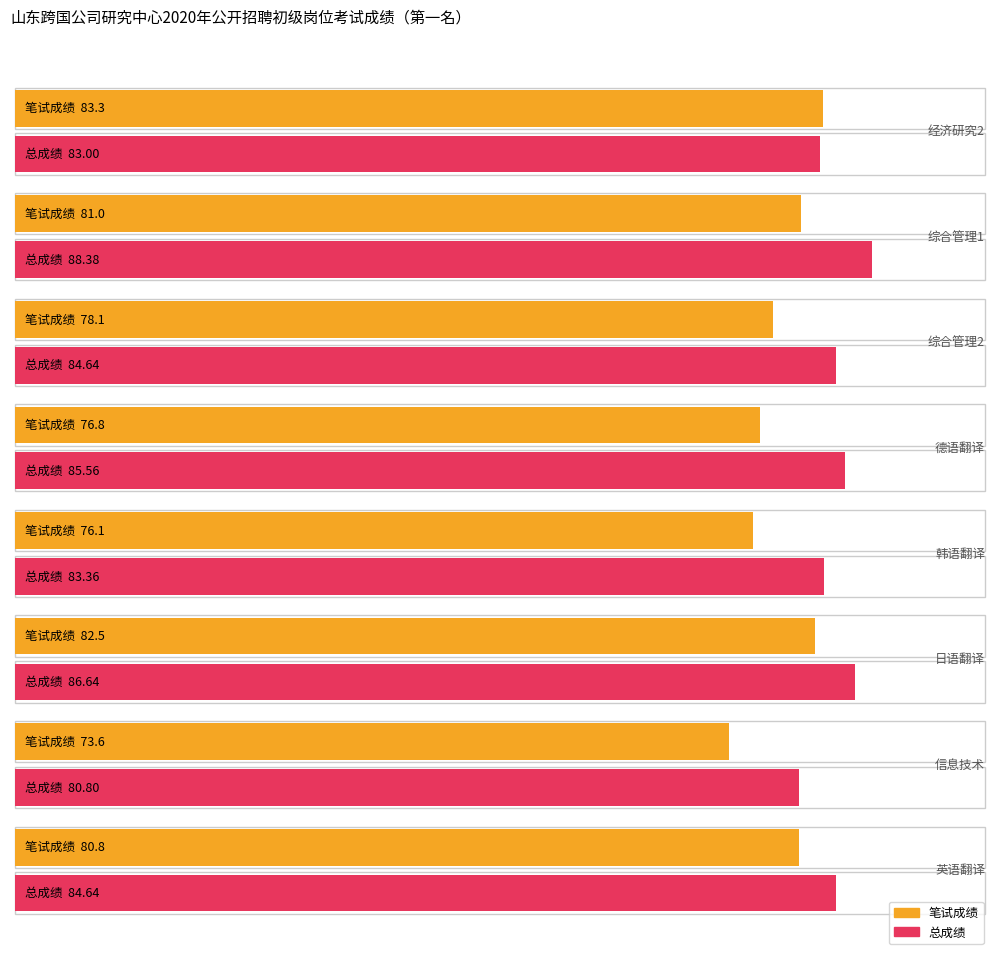

What is the difference between the maximum and minimum values in the 总成绩 series?

7.6